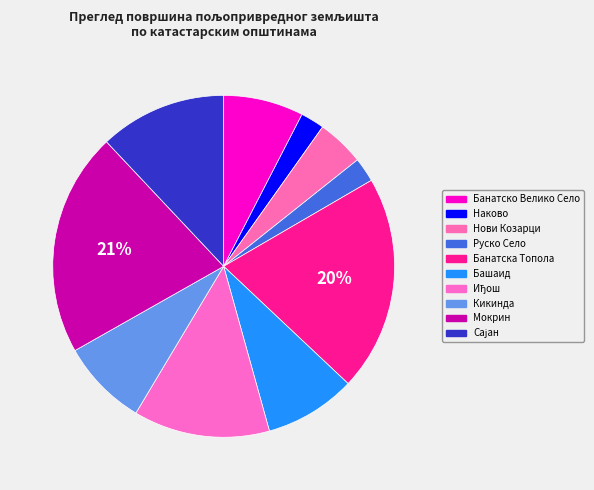

What percentage is the Башаид slice, to the nearest percent?

9%